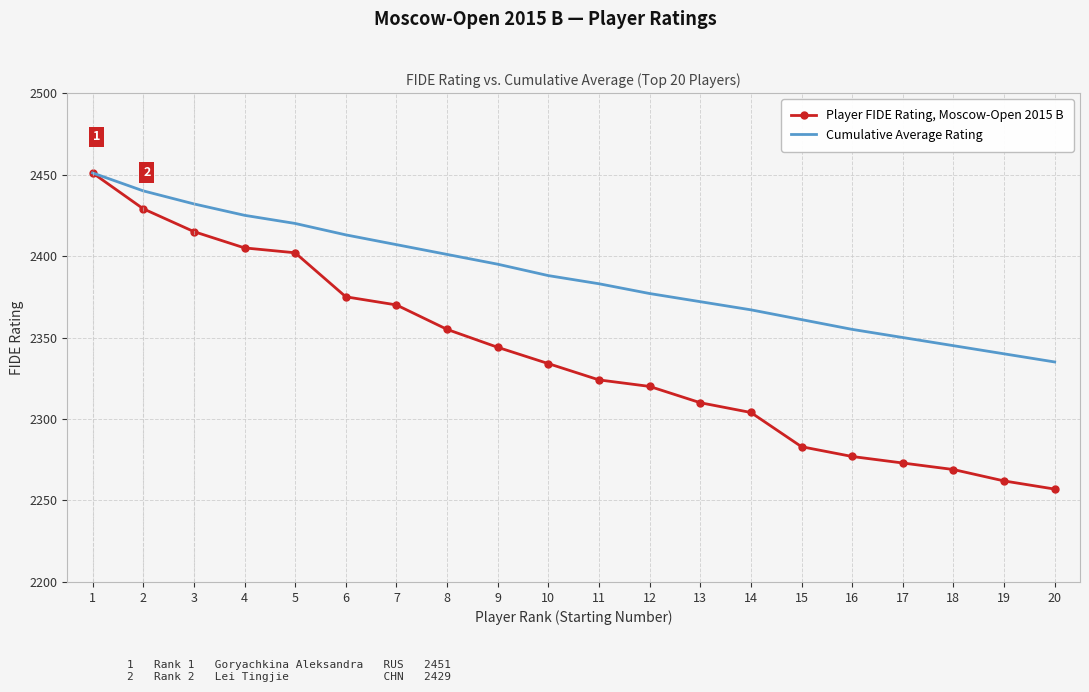

Which series has the largest total across all categories?

Cumulative Average Rating